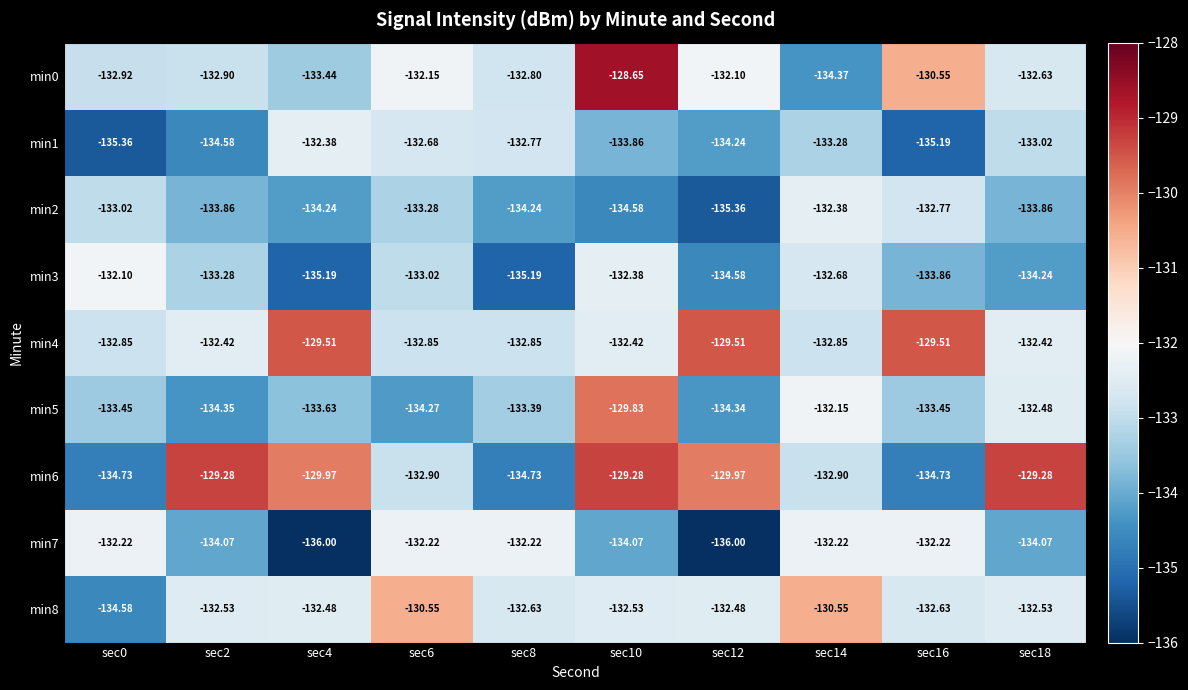

How many series are shown in this chart?

9